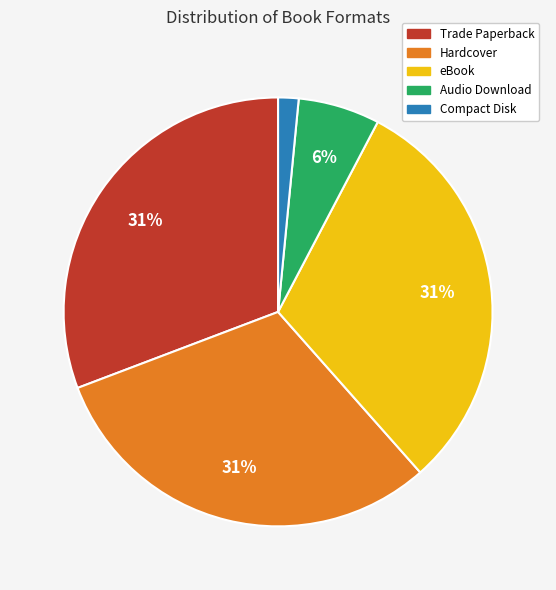

True or false: Hardcover accounts for 22% of the total.

False